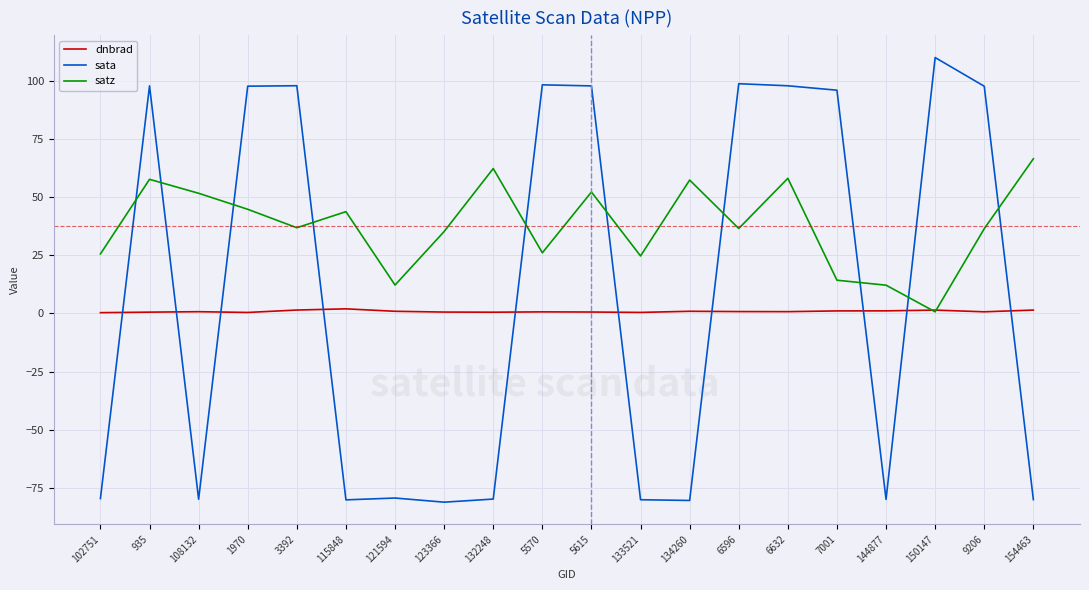

What is the spread (max minus min) of values at 935?

97.3